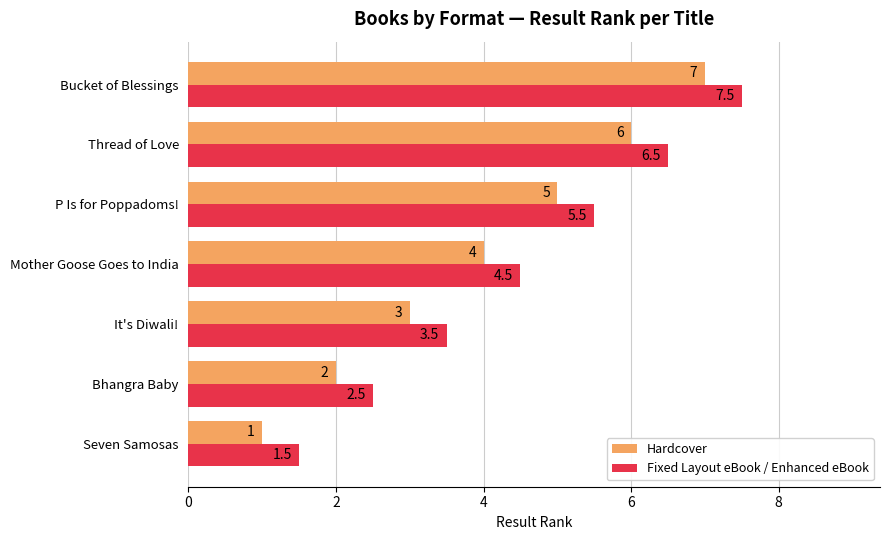

What is the greatest value displayed?

7.5